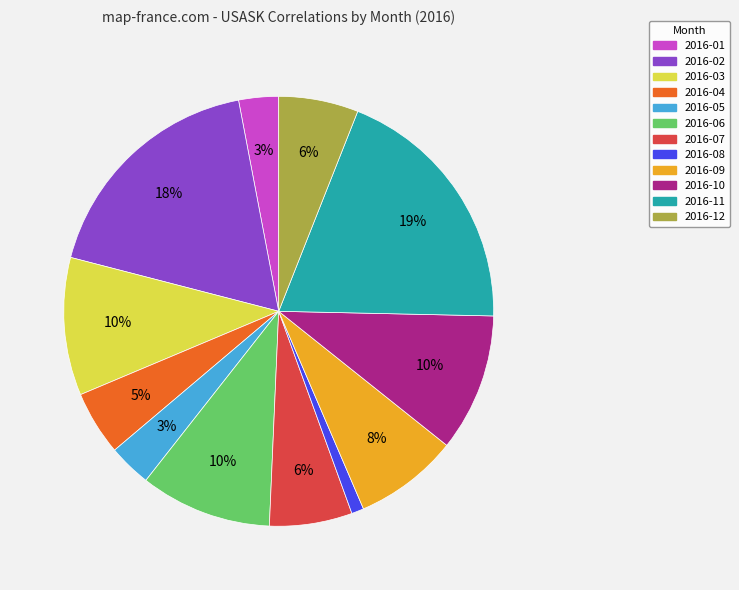

To the nearest percent, what portion does 2016-04 represent?

5%